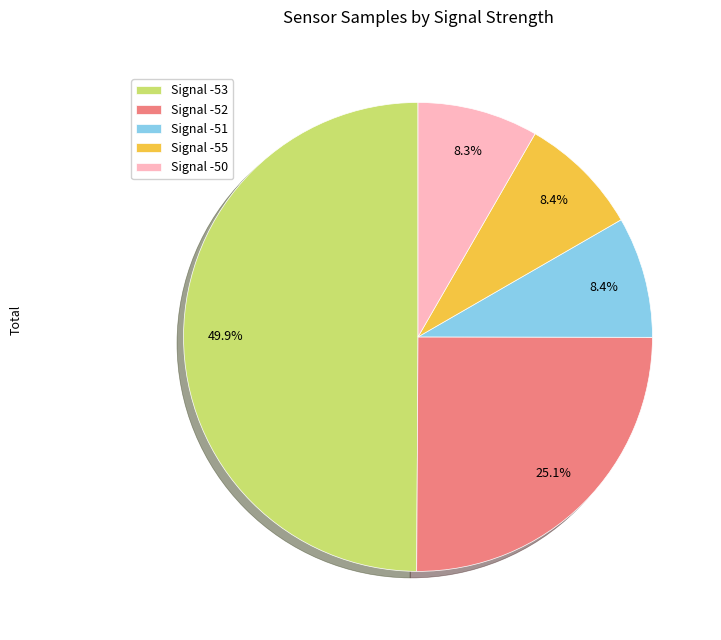

Does Signal -55 account for over 50% of the chart?

No